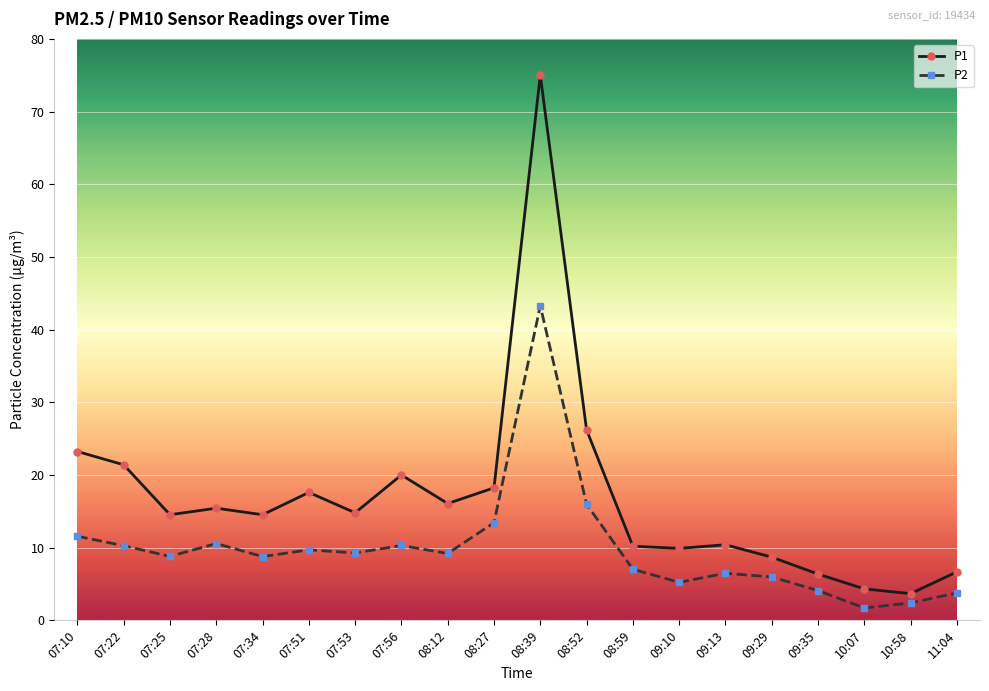

Is it true that P2 equals 9.3 at 07:53?

True